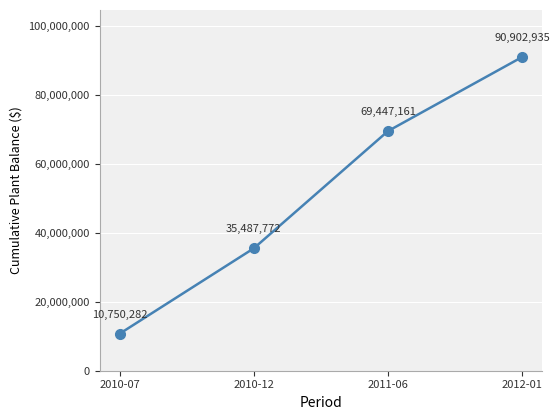

Is it true that the value at 2010-07 is 4753563.1?

False